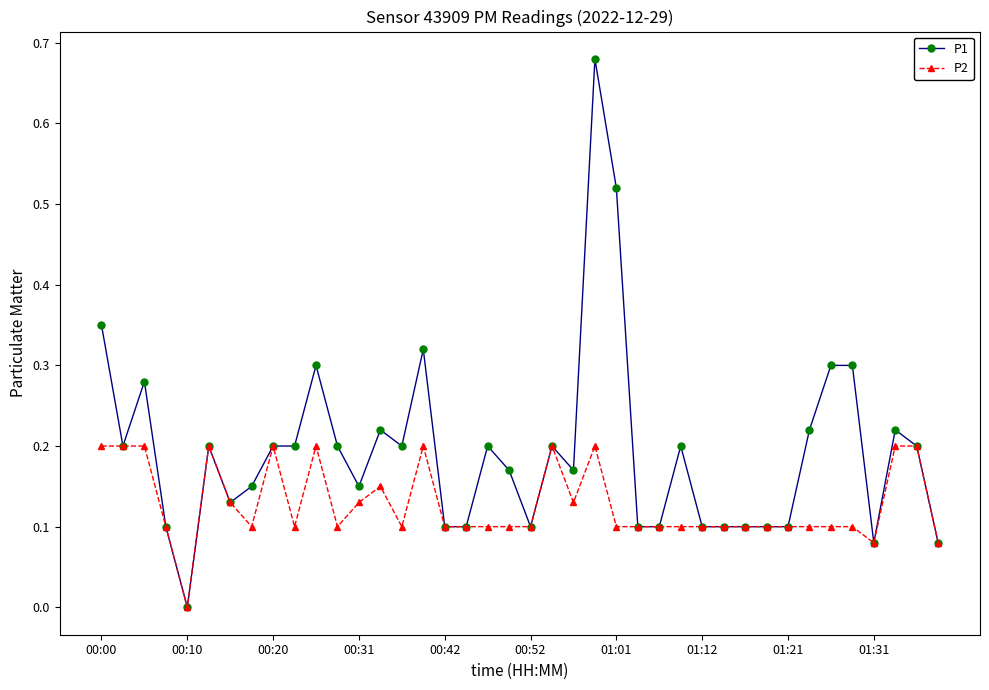

True or false: P1 has more than 2 interior local peaks.

True